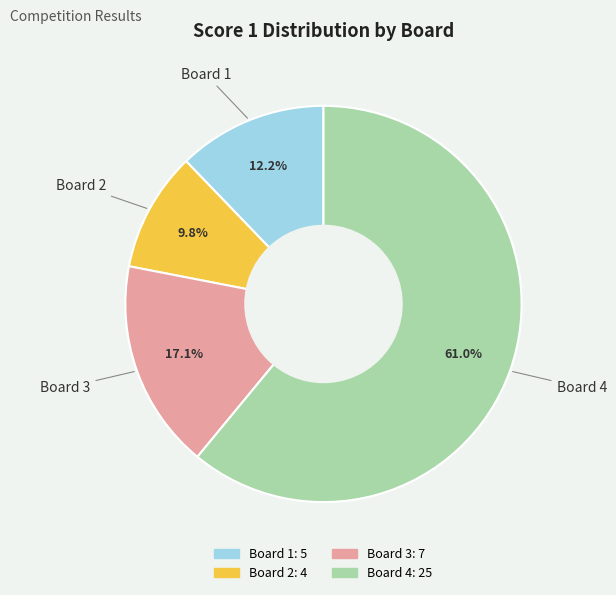

To the nearest percent, what is the difference between the Board 2 and Board 1 slice percentages?

2%